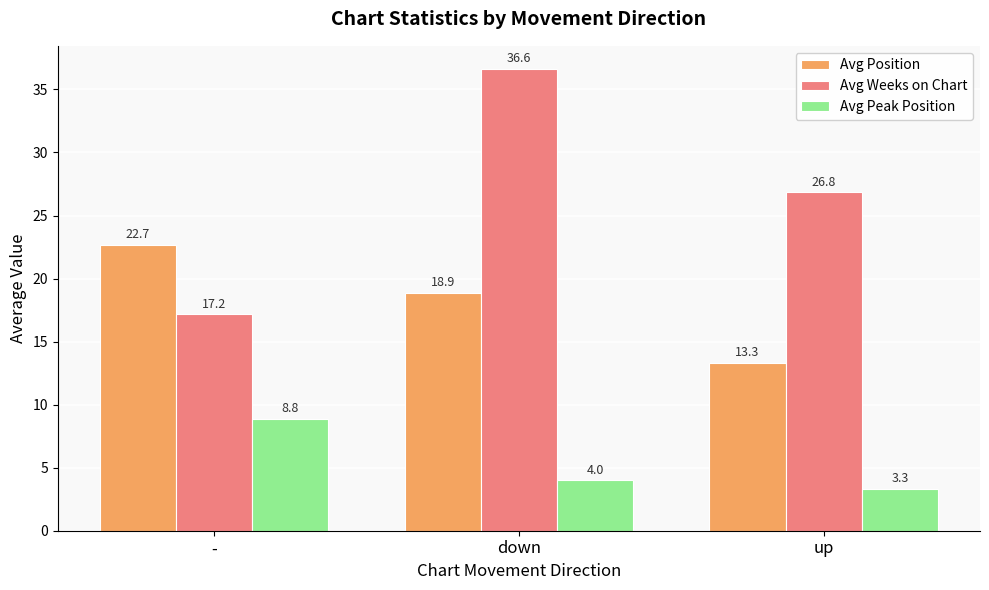

Reading right to left, extract all data points from this chart.

Avg Position: up=13.3	down=18.9	-=22.7
Avg Weeks on Chart: up=26.8	down=36.6	-=17.2
Avg Peak Position: up=3.3	down=4.0	-=8.8